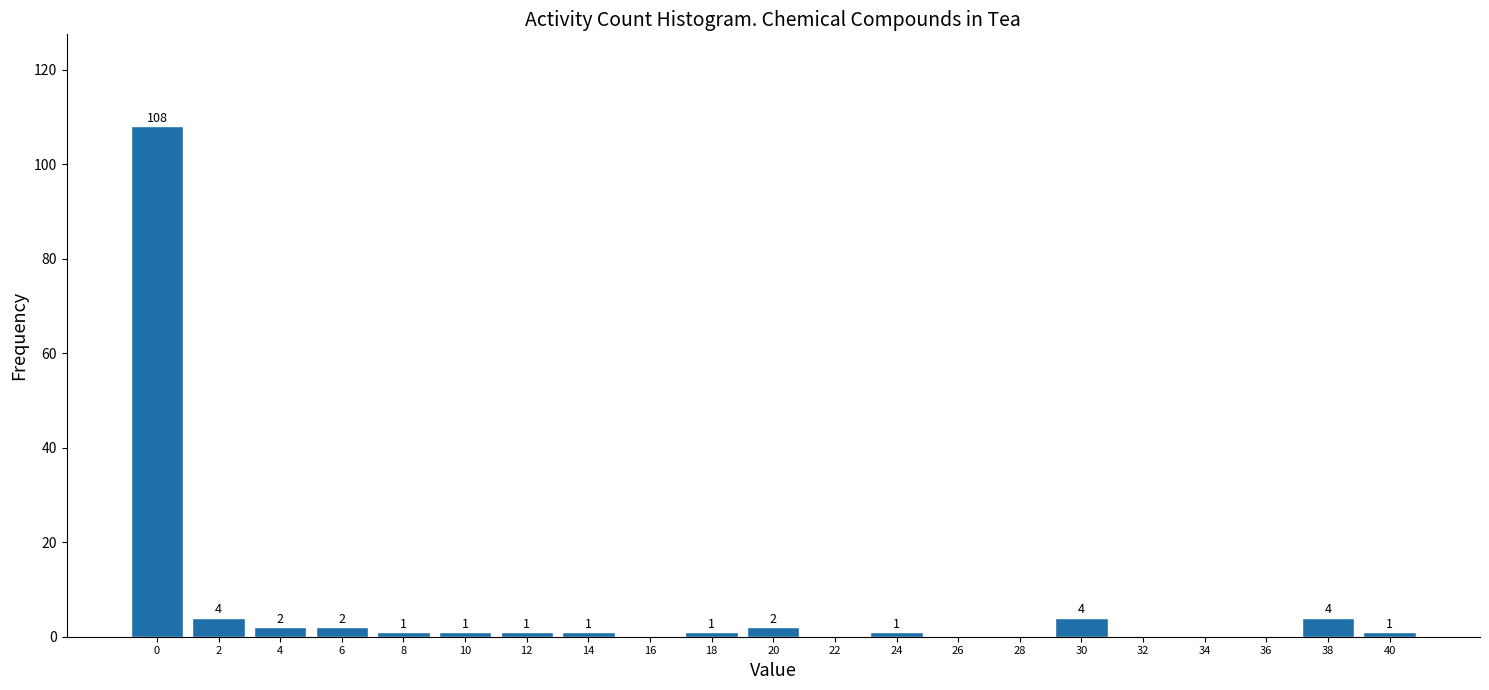

Reading left to right, list all the values displayed in this chart.

0=108	2=4	4=2	6=2	8=1	10=1	12=1	14=1	16=0	18=1	20=2	22=0	24=1	26=0	28=0	30=4	32=0	34=0	36=0	38=4	40=1